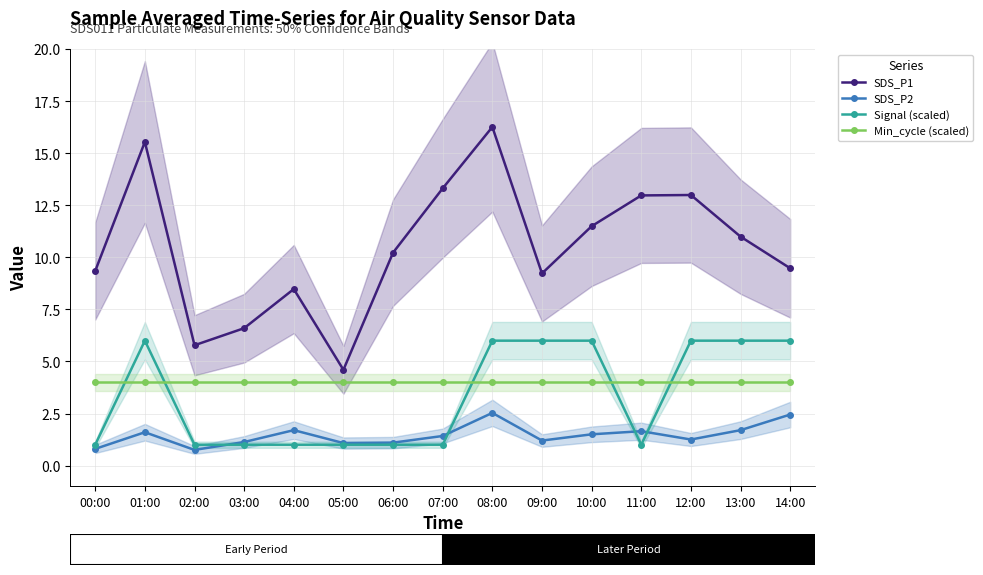

At how many categories does at least one series exceed 13?

3